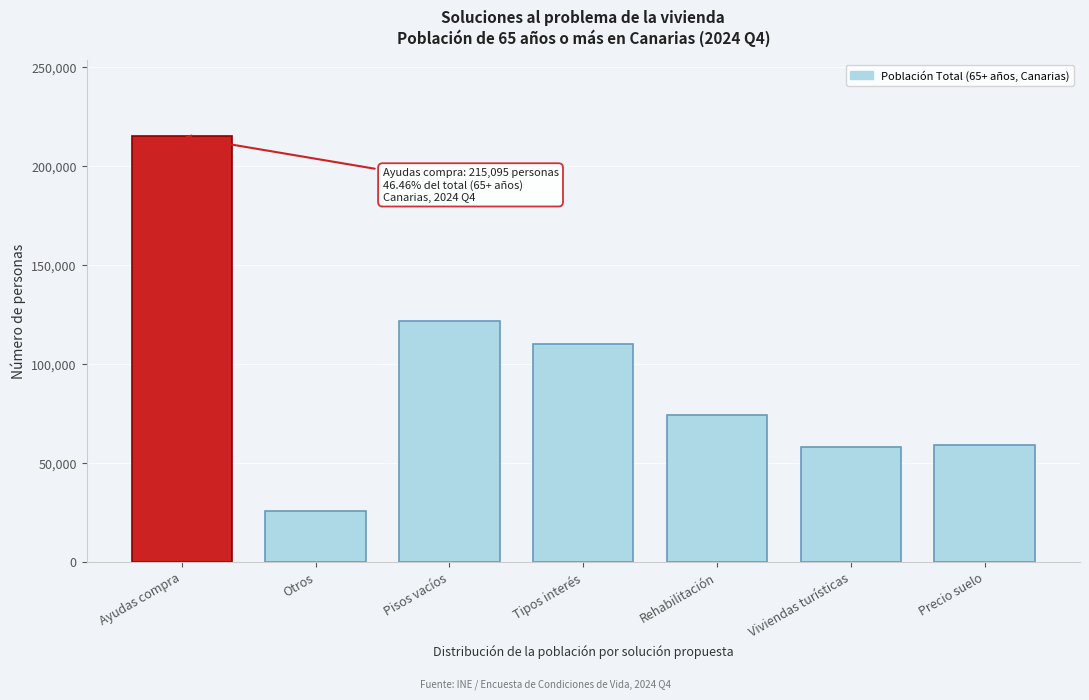

The chart shows a value of 58021 at Viviendas turísticas. True or false?

True